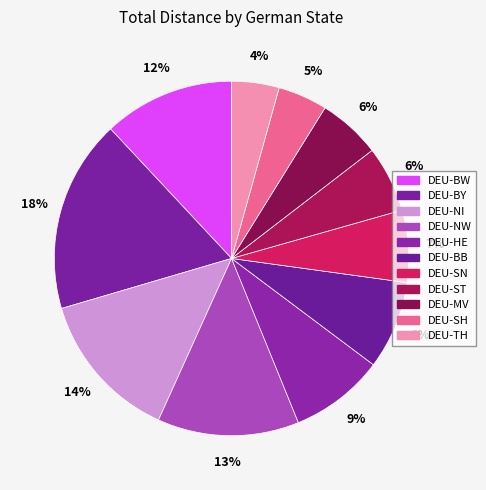

To the nearest percent, what portion does DEU-HE represent?

9%